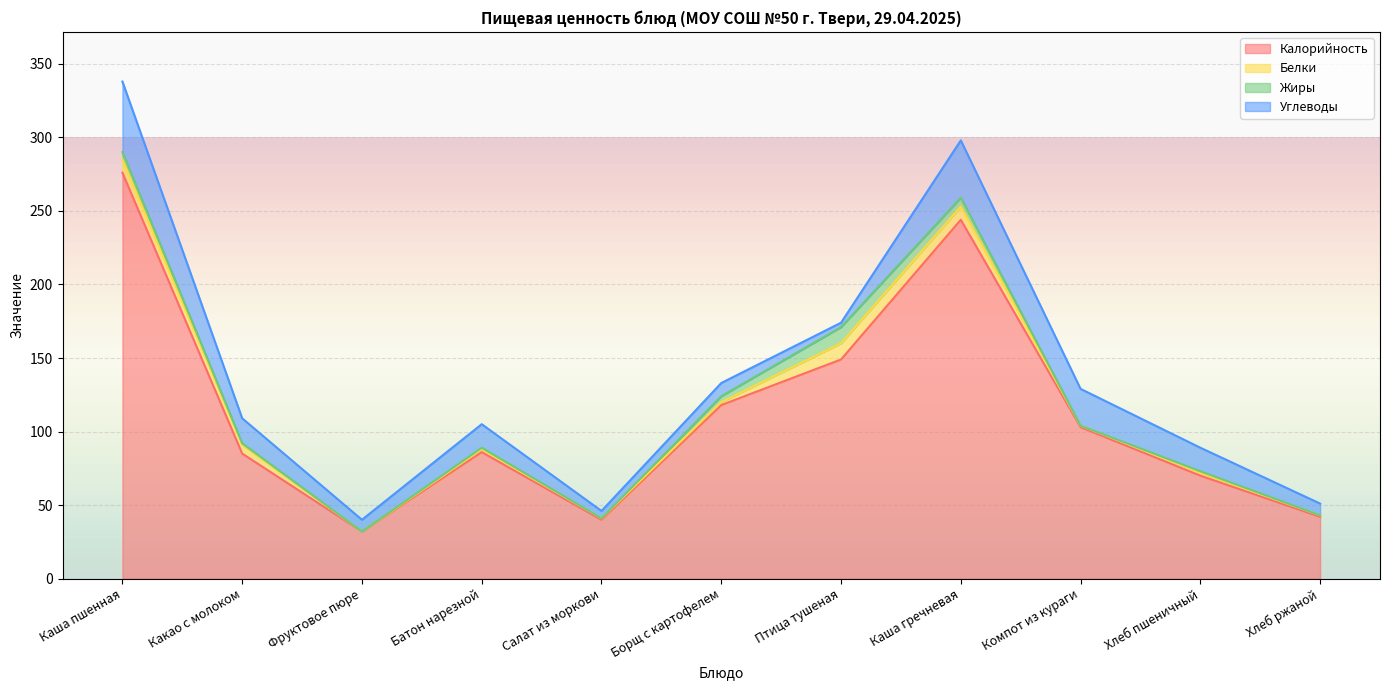

How many data points in Белки are above 2?

4